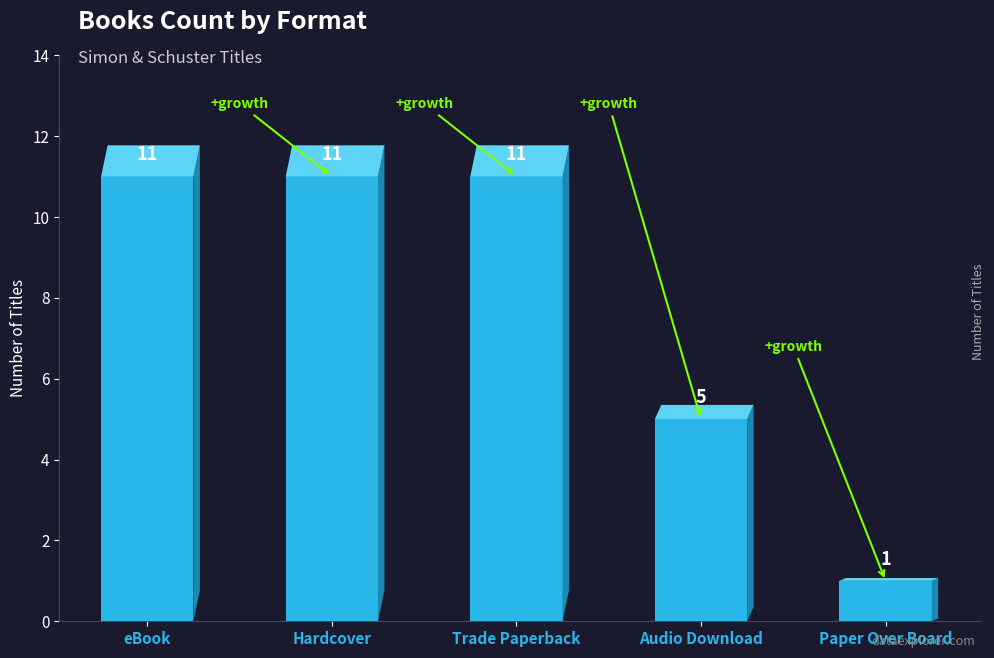

The value at Hardcover is 5. True or false?

False